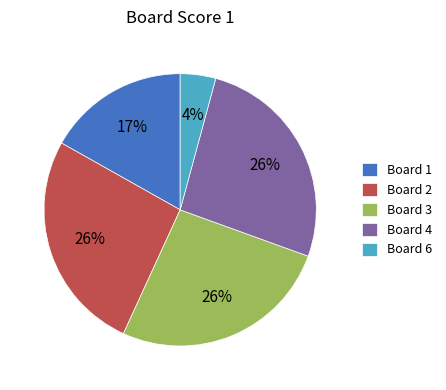

To the nearest percent, what portion does Board 1 represent?

17%